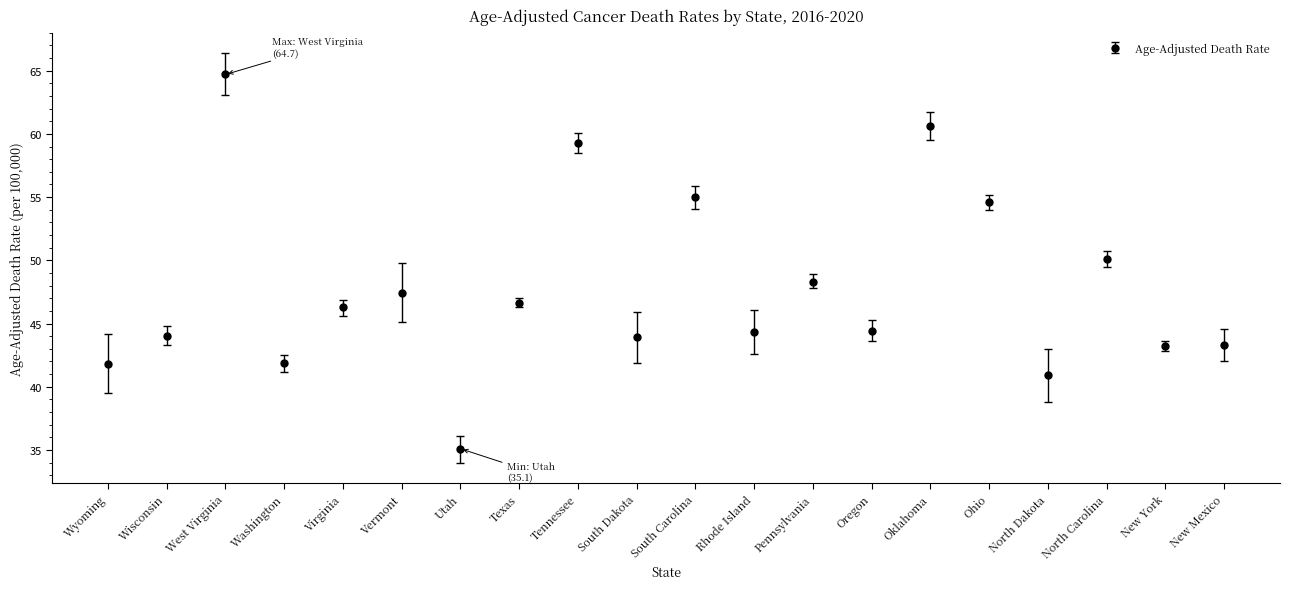

What is the sum of the values at Rhode Island and Vermont?

91.7